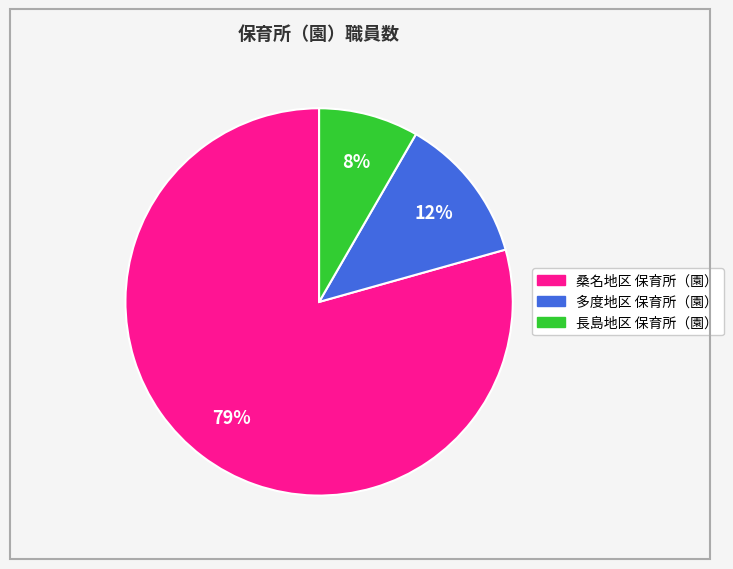

What is the largest slice in the pie chart?

桑名地区 保育所（園）